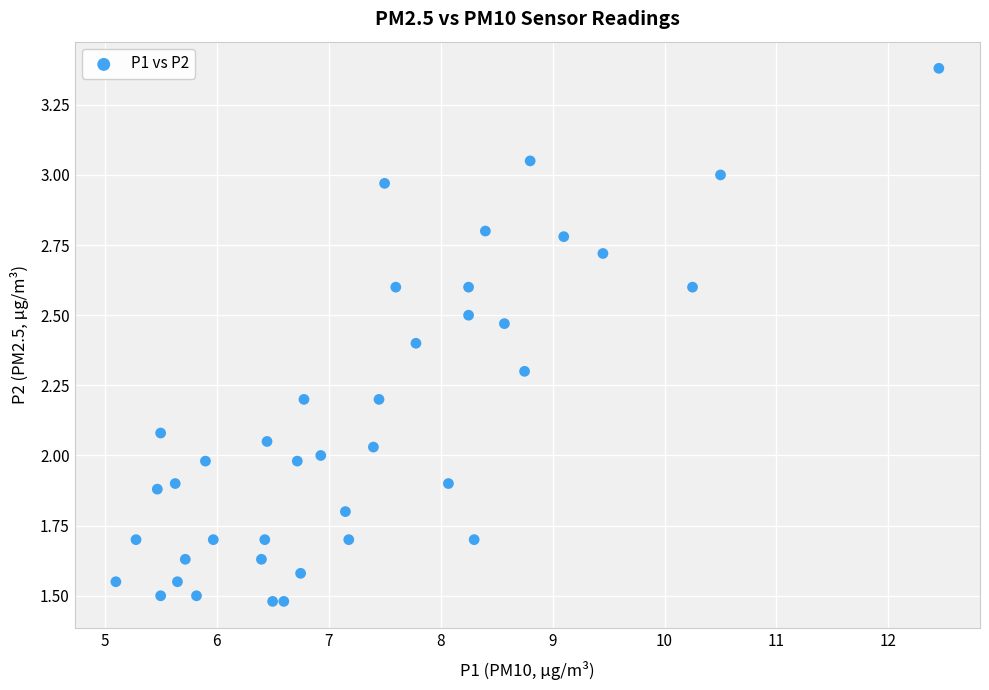

What is the range of Y values (max minus min)?

1.9